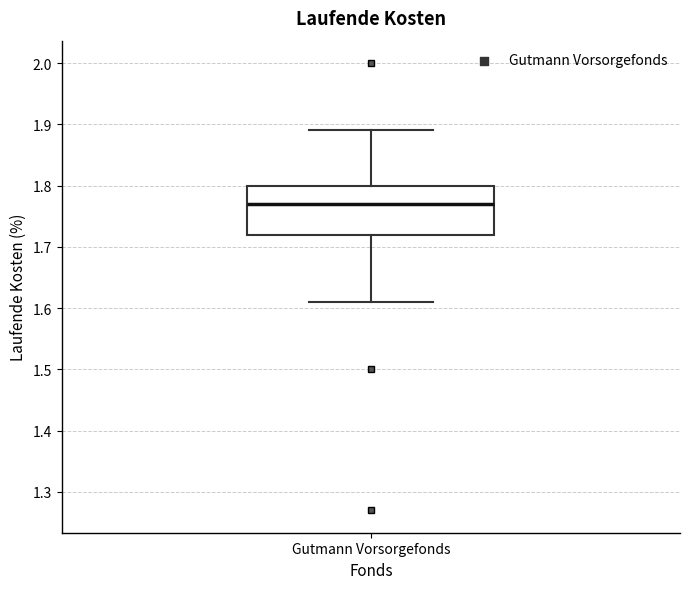

Transcribe this box plot: give where the median line is, the range the box spans, and where the two whiskers end, as read against the y-axis. The values are not printed on the chart, so give them approximately, as read against the axis.

median 1.77, box 1.72 to 1.80, whiskers 1.61 to 1.89